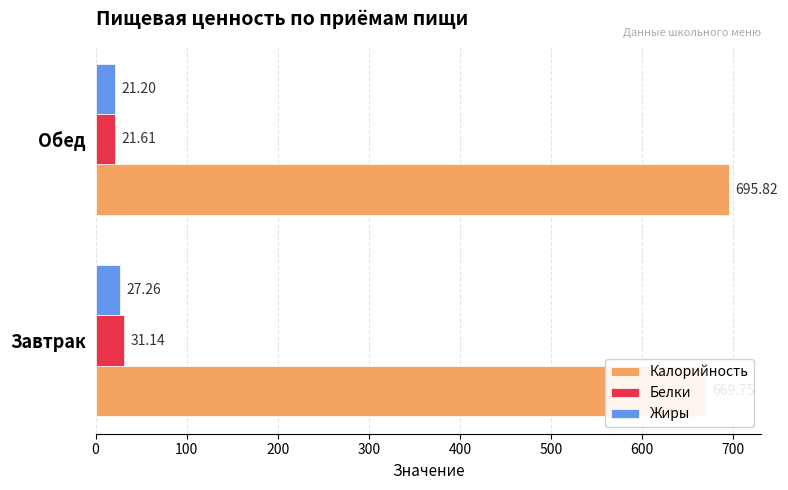

Is the value of Калорийность at Завтрак greater than the value of Жиры at Завтрак?

Yes